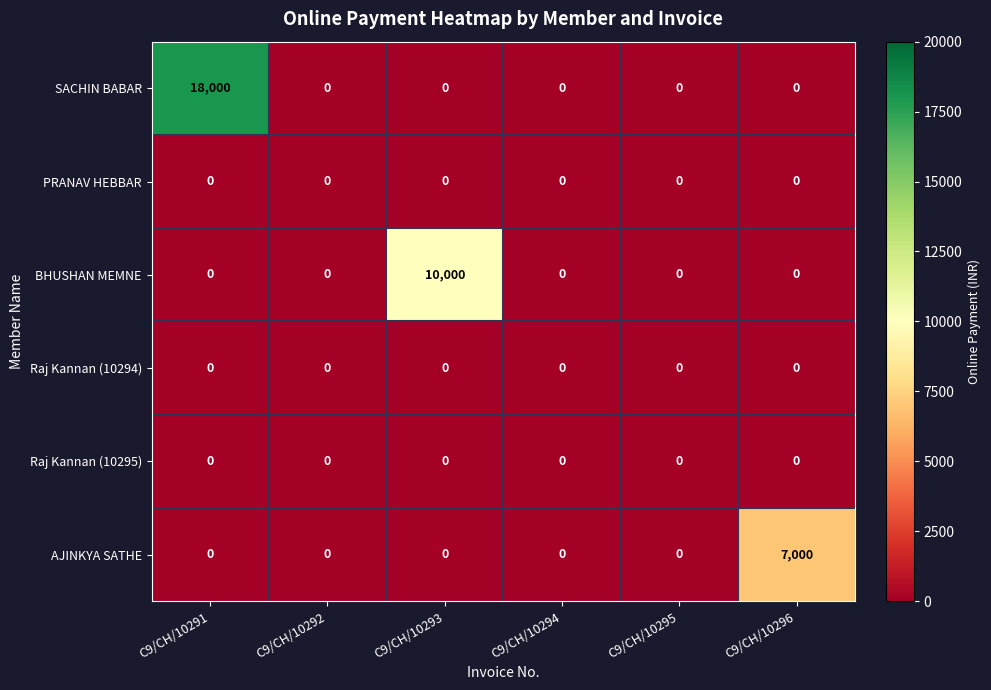

What is the spread (max minus min) of values at C9/CH/10293?

10000